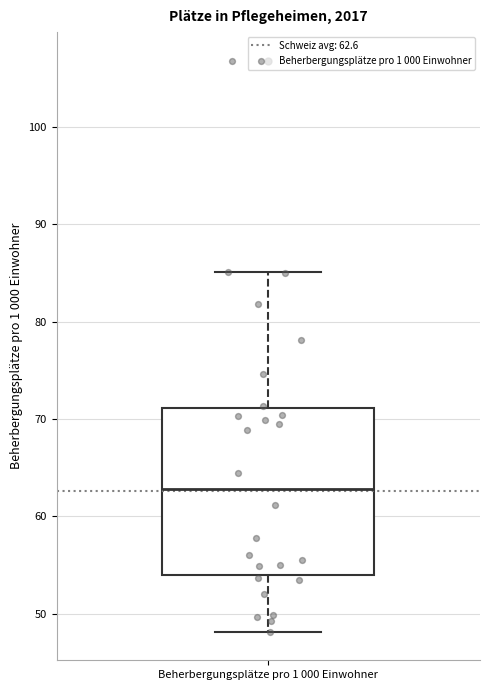

Transcribe this box plot: give where the median line is, the range the box spans, and where the two whiskers end, as read against the y-axis. The values are not printed on the chart, so give them approximately, as read against the axis.

median 63, box 54 to 71, whiskers 48 to 85